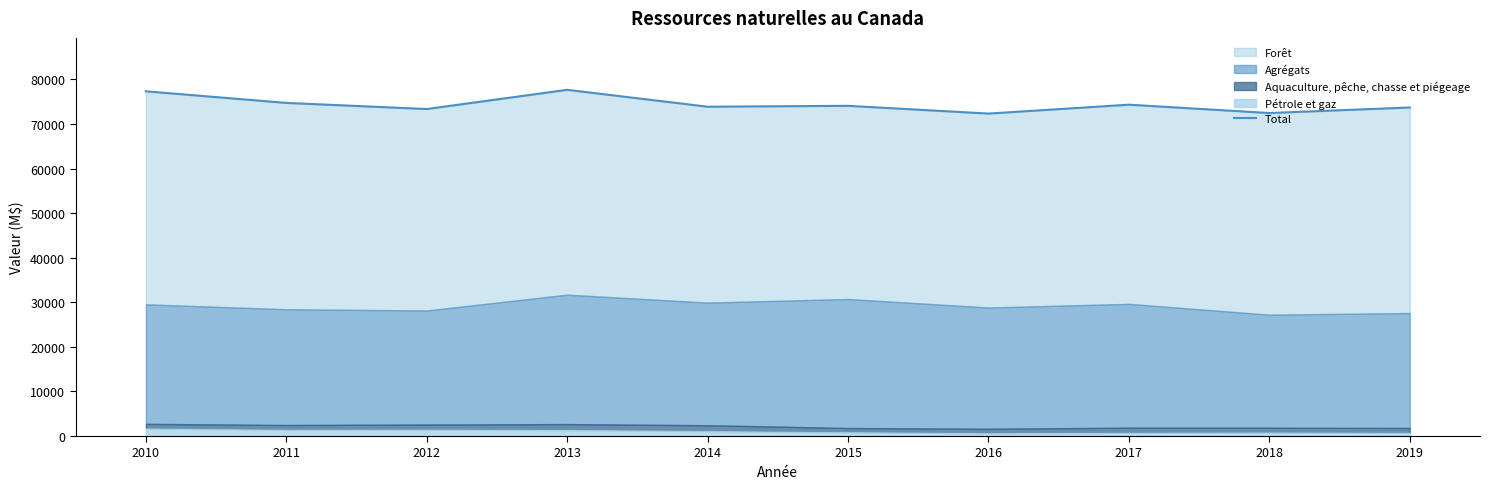

What is the difference between the maximum and minimum values?

5330